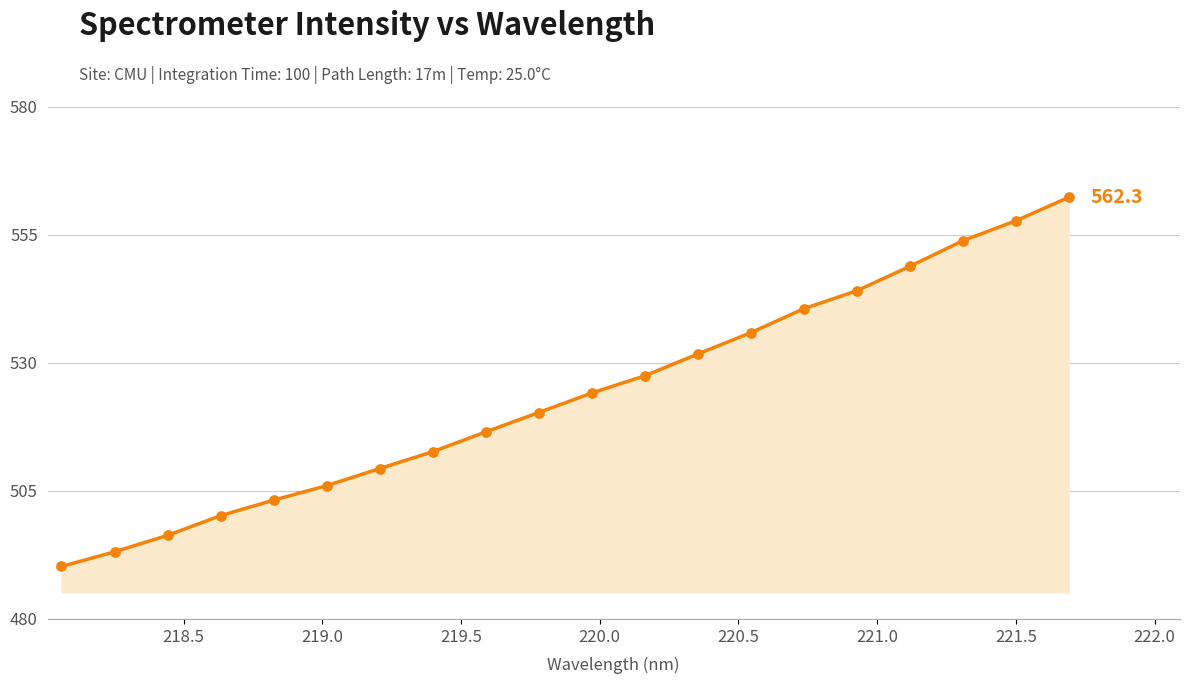

What is the maximum value shown in the chart?

562.3